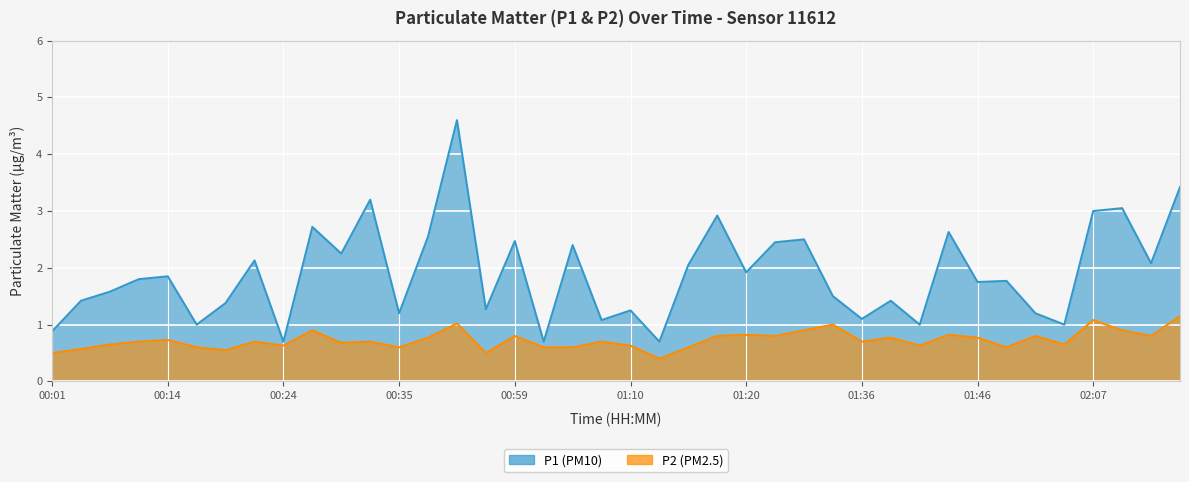

How many interior local peaks does the P1 series have?

14